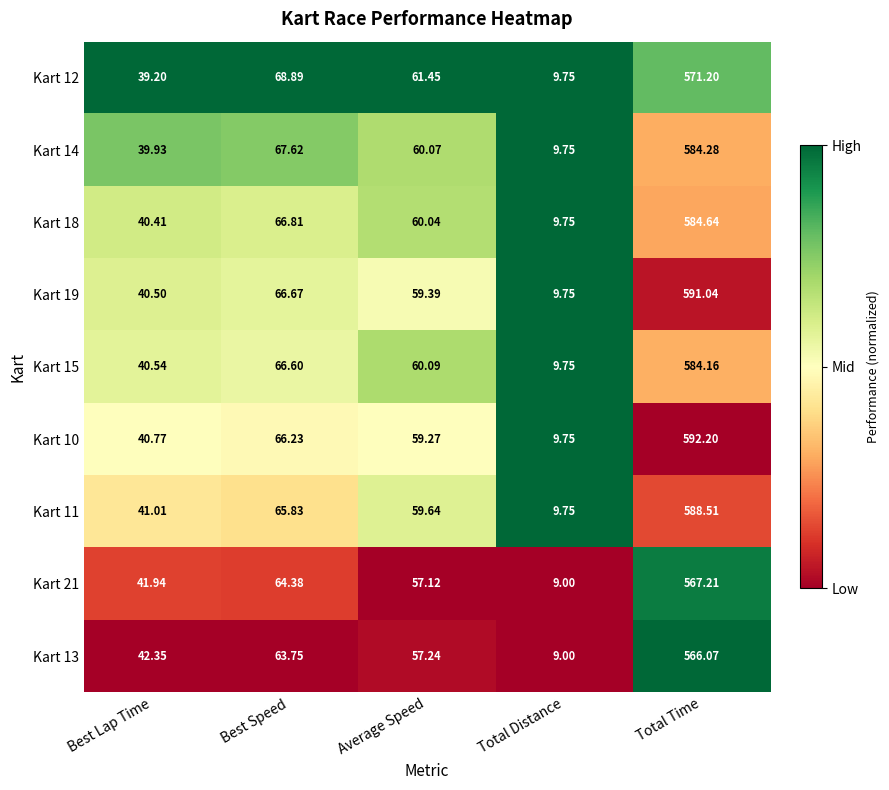

At which label does Kart 18 reach its minimum?

Total Distance